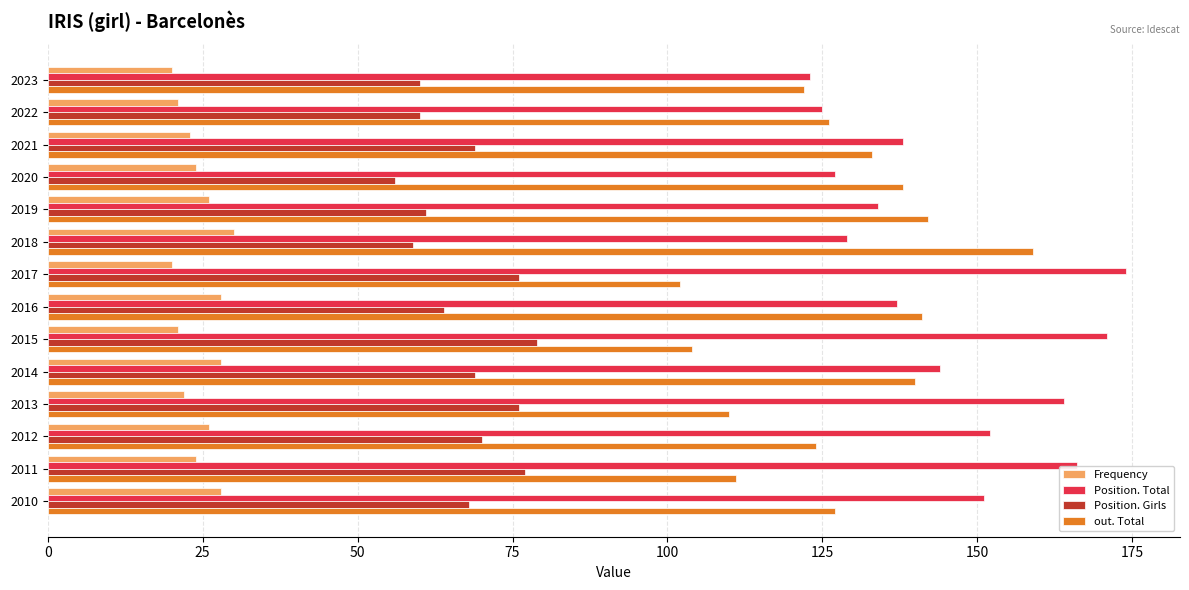

True or false: Frequency has a value of 35 at 2017.

False